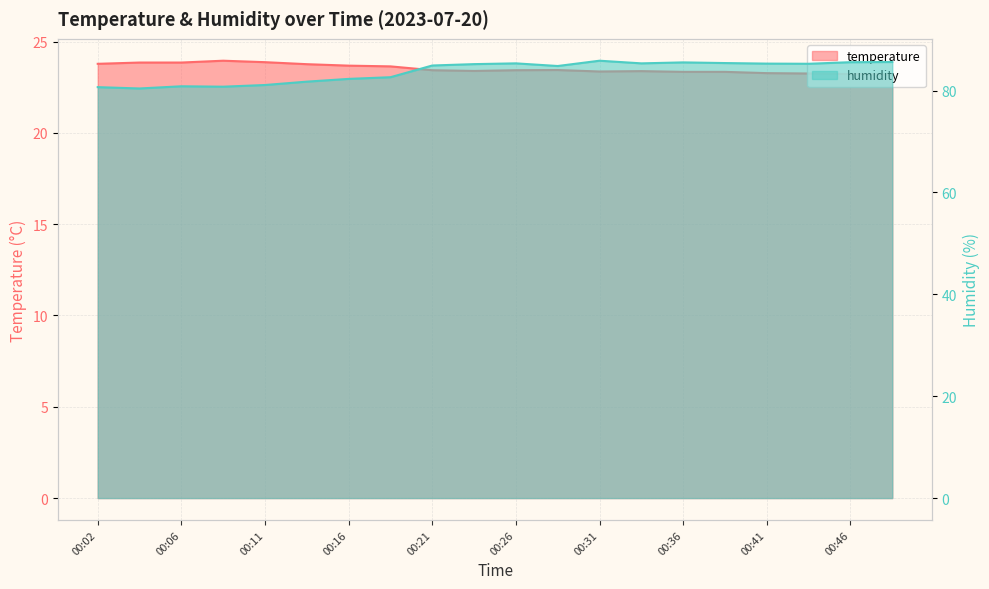

Where is the first local maximum for humidity?

00:06